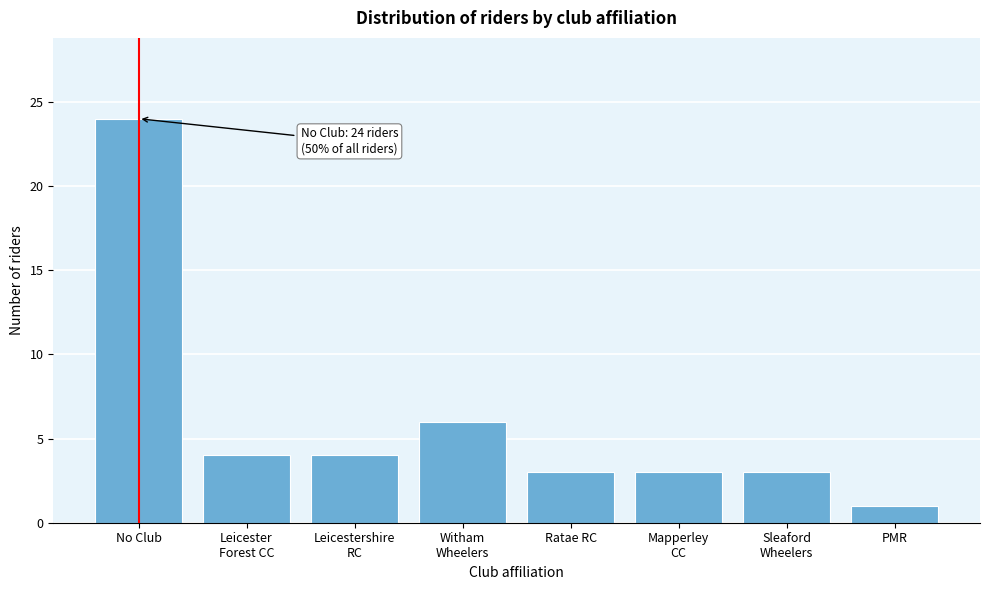

Reading left to right, extract all data points from this chart.

24	4	4	6	3	3	3	1